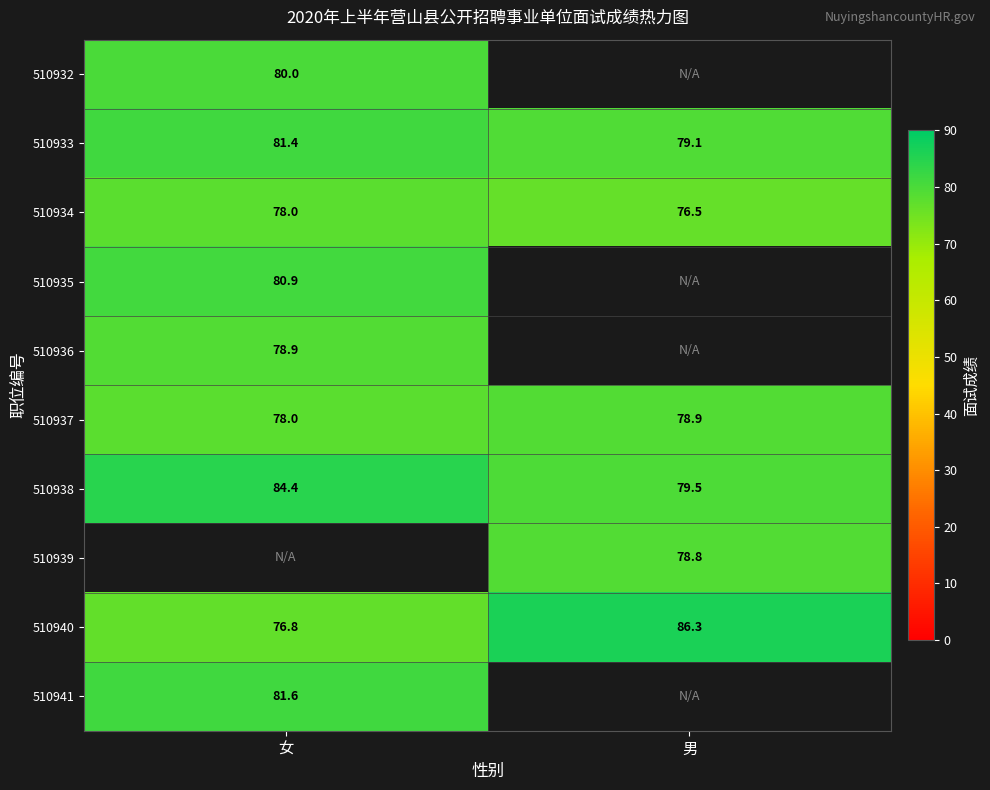

What is the smallest value displayed?

76.5